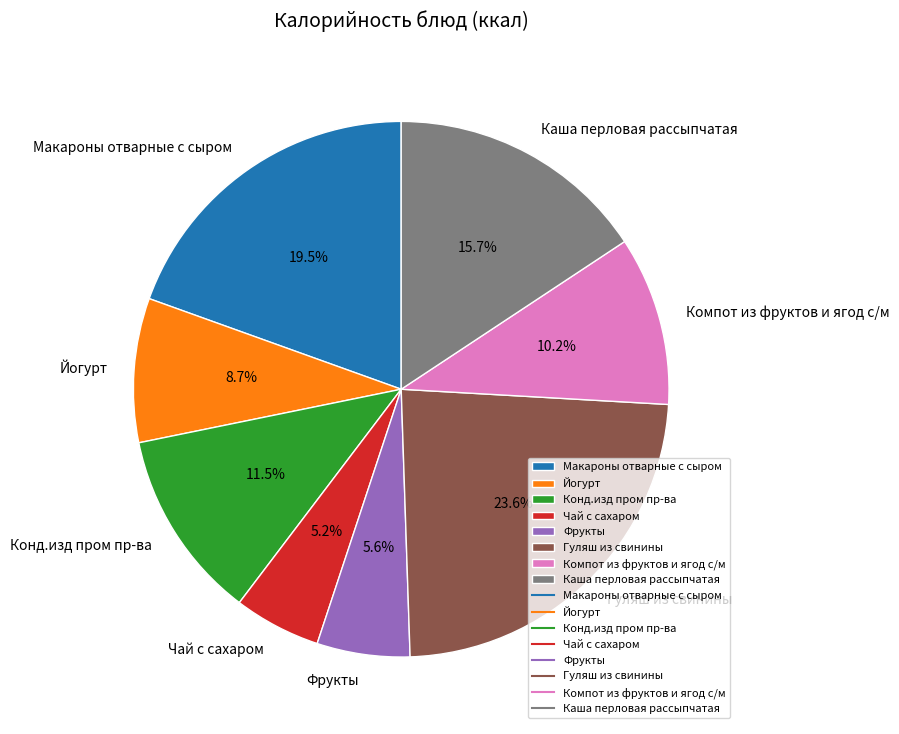

Approximately how many times larger is the value at Макароны отварные с сыром compared to Каша перловая рассыпчатая?

1.2